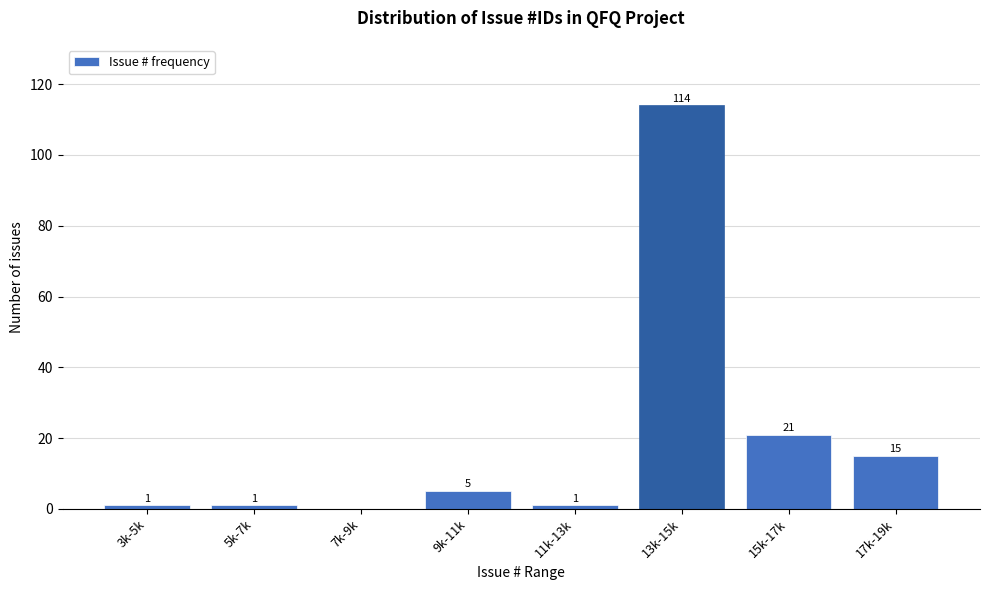

Reading right to left, list all the values displayed in this chart.

17k-19k=15	15k-17k=21	13k-15k=114	11k-13k=1	9k-11k=5	7k-9k=0	5k-7k=1	3k-5k=1